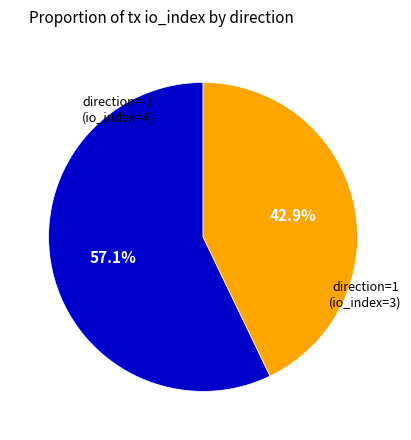

Does any single category account for the majority?

Yes